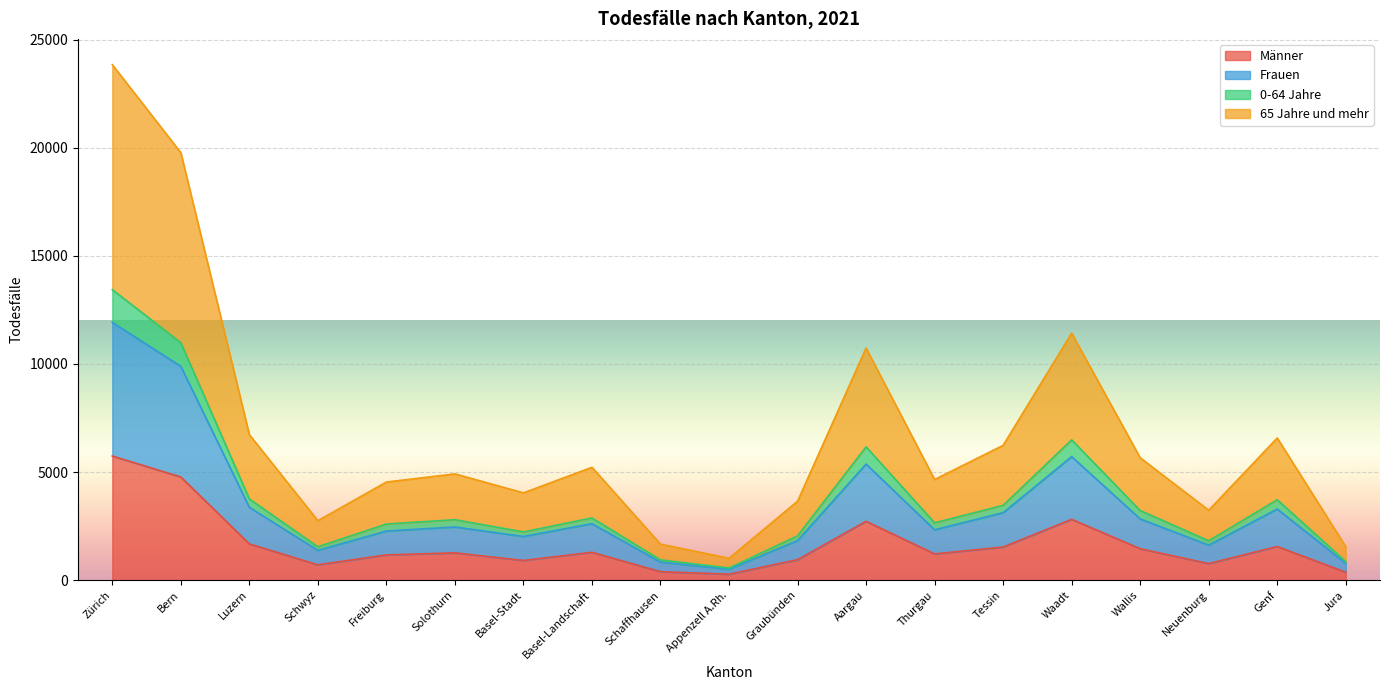

Which category has the highest value in the Männer series?

Zürich